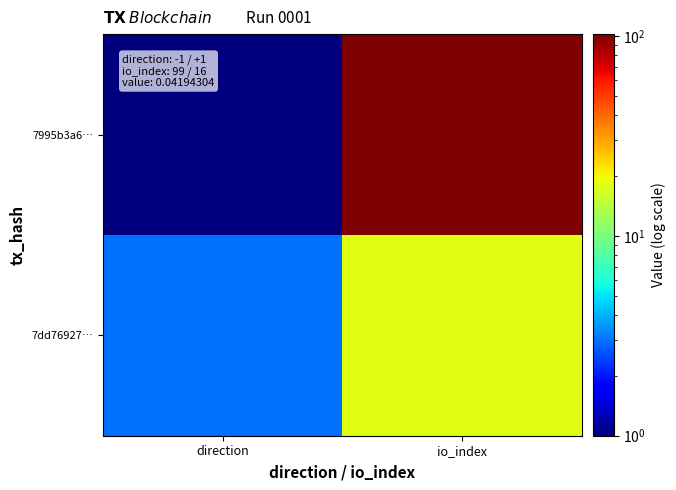

How many distinct data groups are displayed?

2